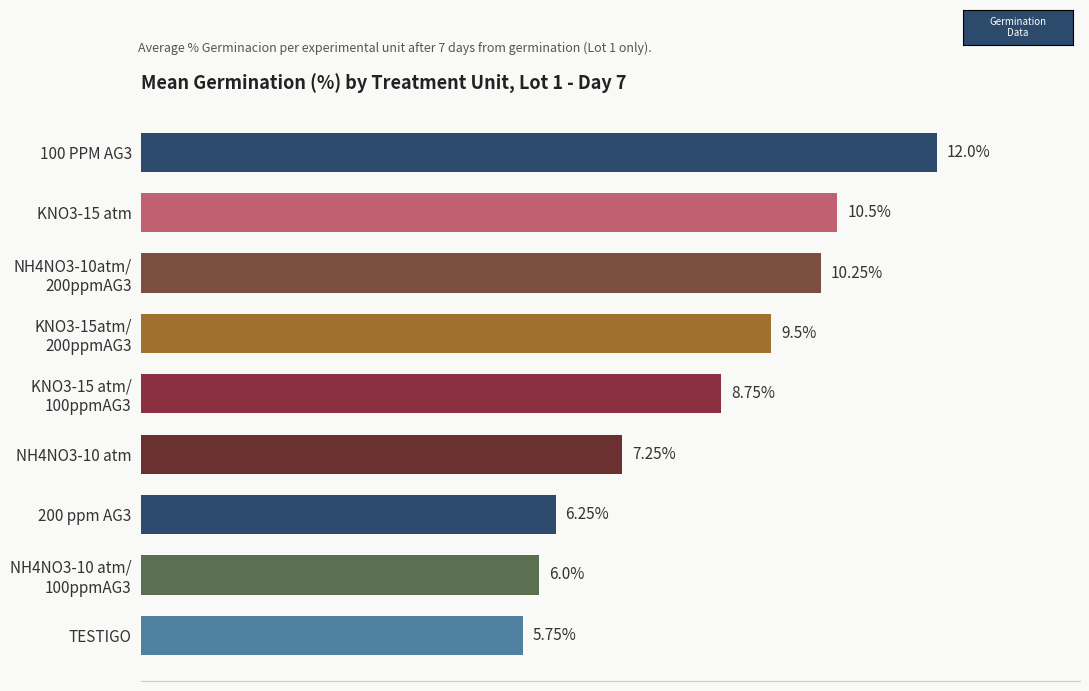

Which has a higher value, 200 ppm AG3 or KNO3-15 atm?

KNO3-15 atm